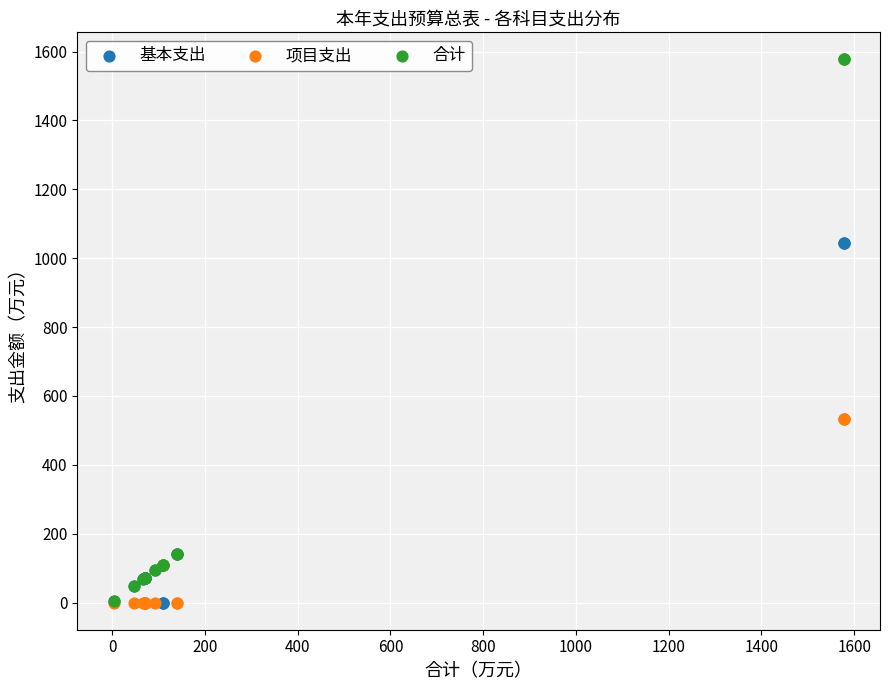

What are all the series names shown in the legend?

基本支出, 项目支出, 合计